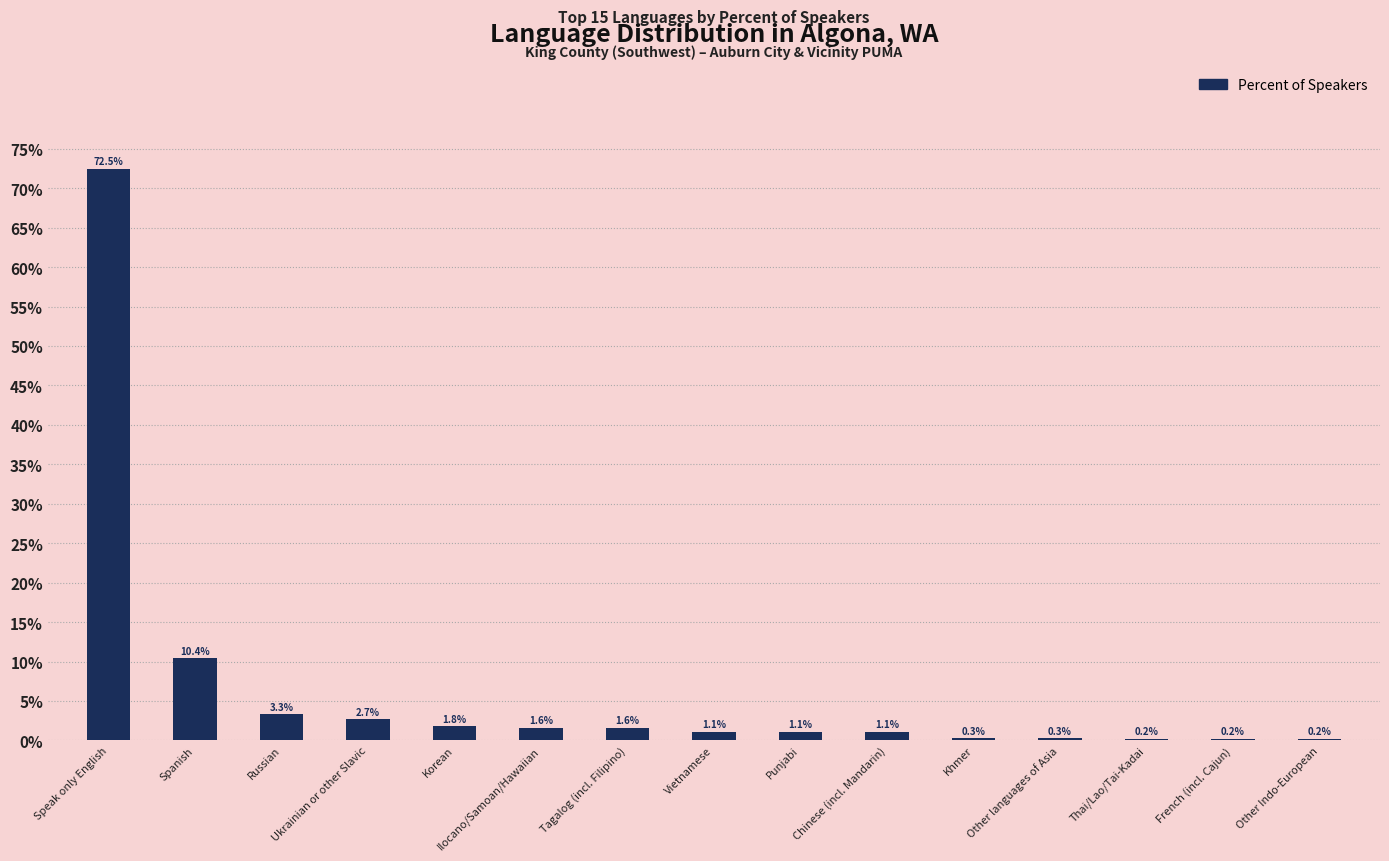

What is the sum of all values?

98.4